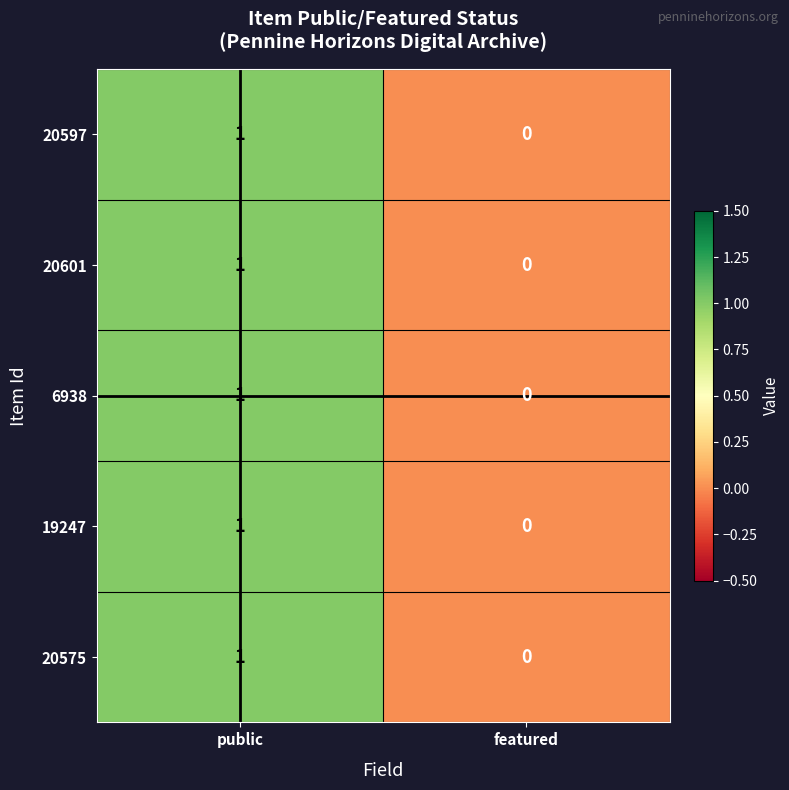

True or false: 20601 has a value of 1 at public.

True